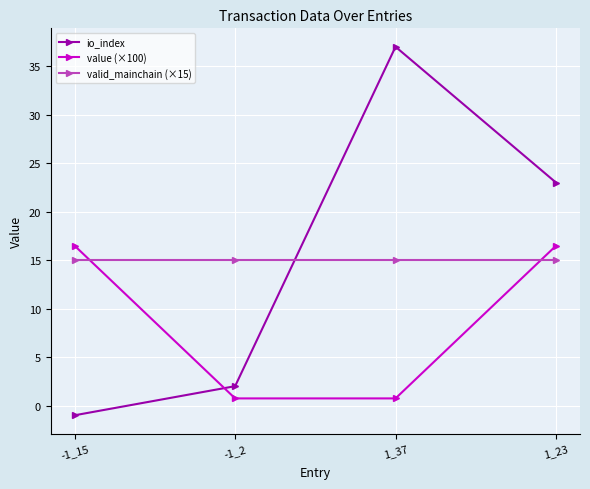

At -1_15, list the series in order from smallest to largest.

io_index, valid_mainchain (×15), value (×100)